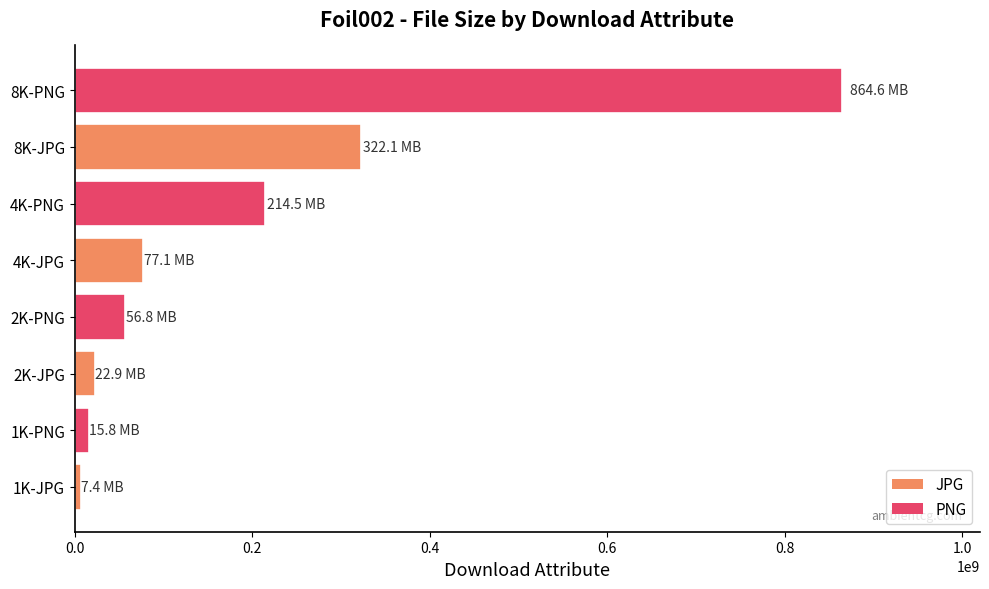

What is the greatest value displayed?

864620692